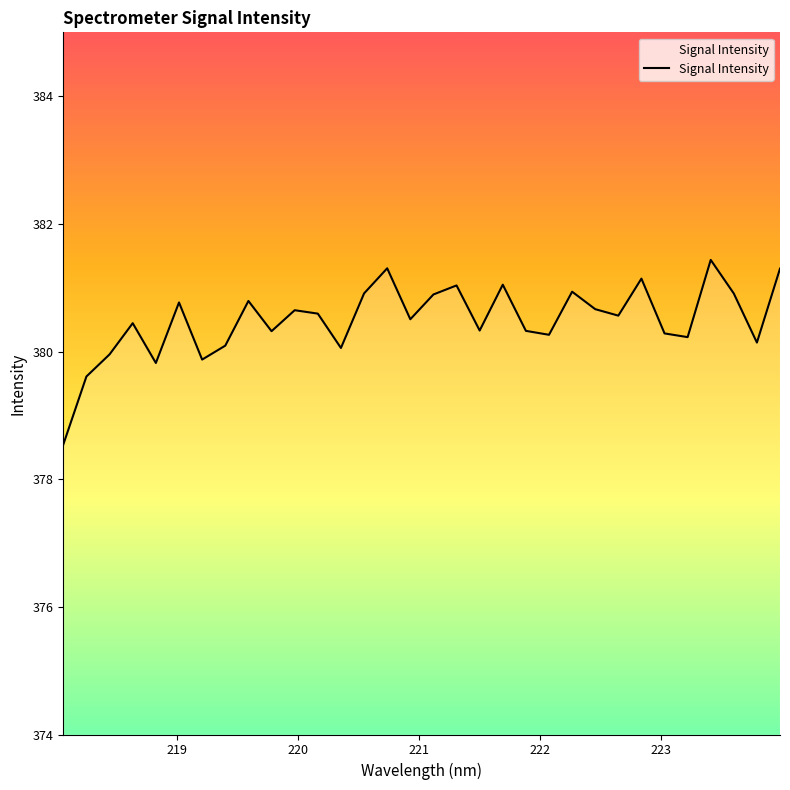

What is the greatest value displayed?

381.4